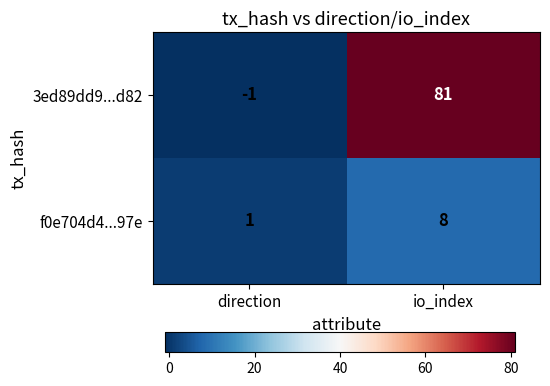

How many series are shown in this chart?

2